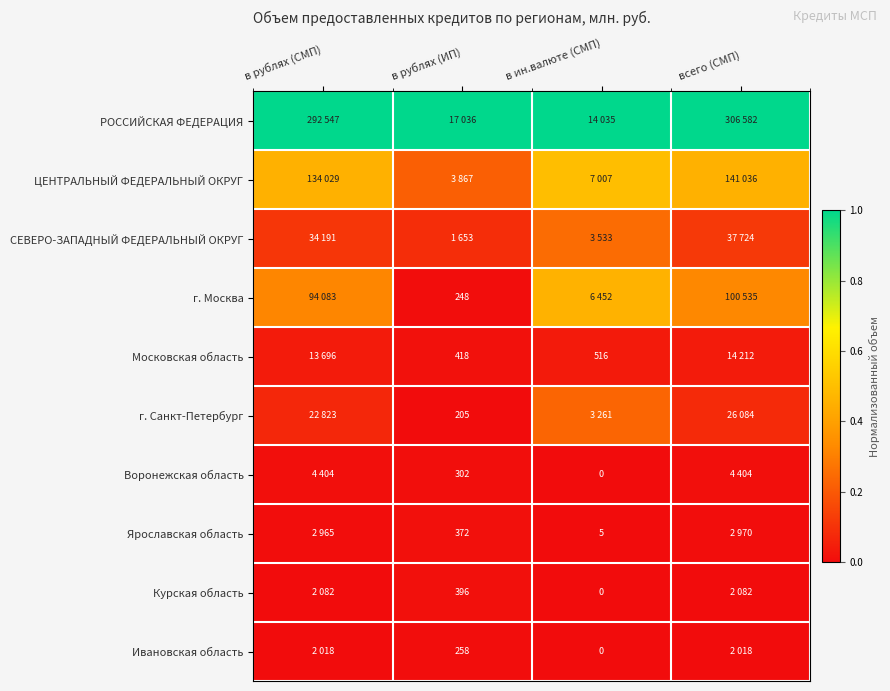

Count the number of categories in the chart.

4